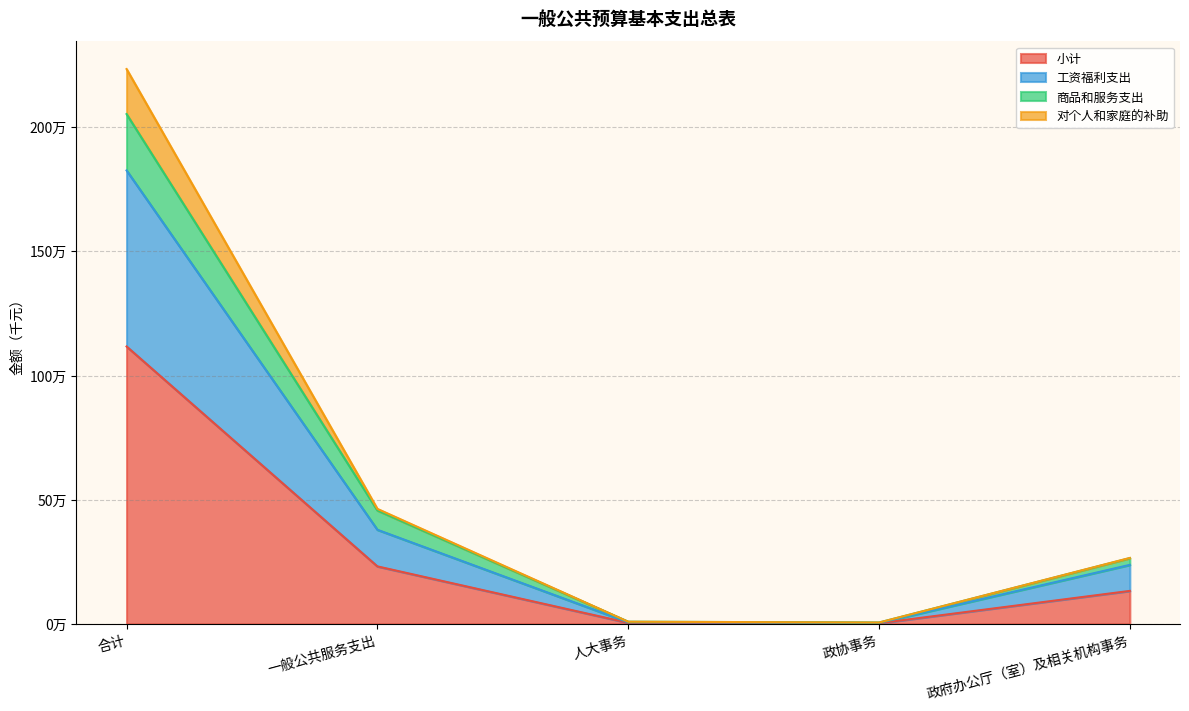

Reading left to right, what are all the values shown in this chart?

小计: 1117181.7	231585.4	4401.4	2739.2	132824.8
工资福利支出: 1826104.7	379016.0	6608.2	4145.8	237701.9
商品和服务支出: 2053092.4	456829.3	8802.8	5462.0	264741.7
对个人和家庭的补助: 2234363.3	463170.8	8802.8	5478.4	265649.6